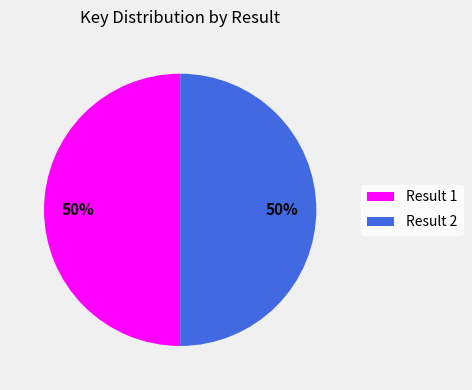

Approximately how many times larger is the value at Result 1 compared to Result 2?

1.0